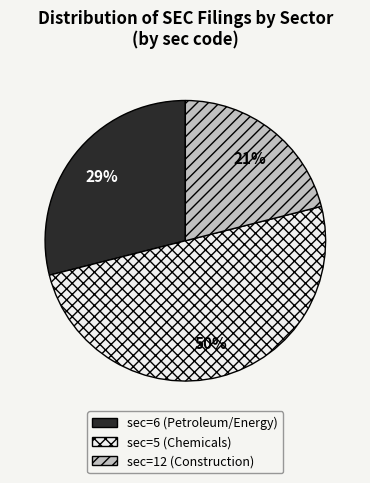

To the nearest percent, what is the average slice percentage?

33%